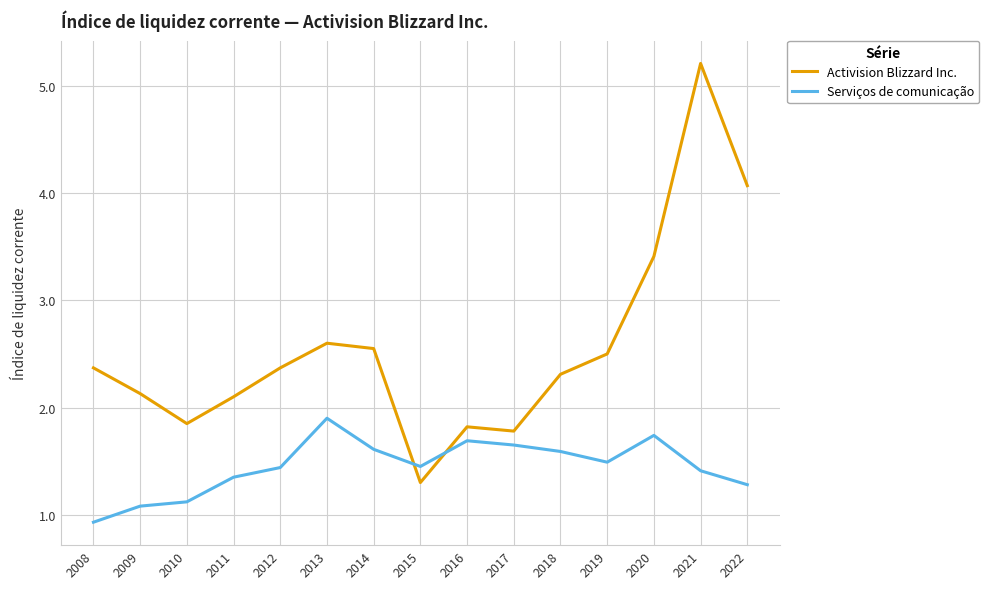

What are all the series names shown in the legend?

Activision Blizzard Inc., Serviços de comunicação